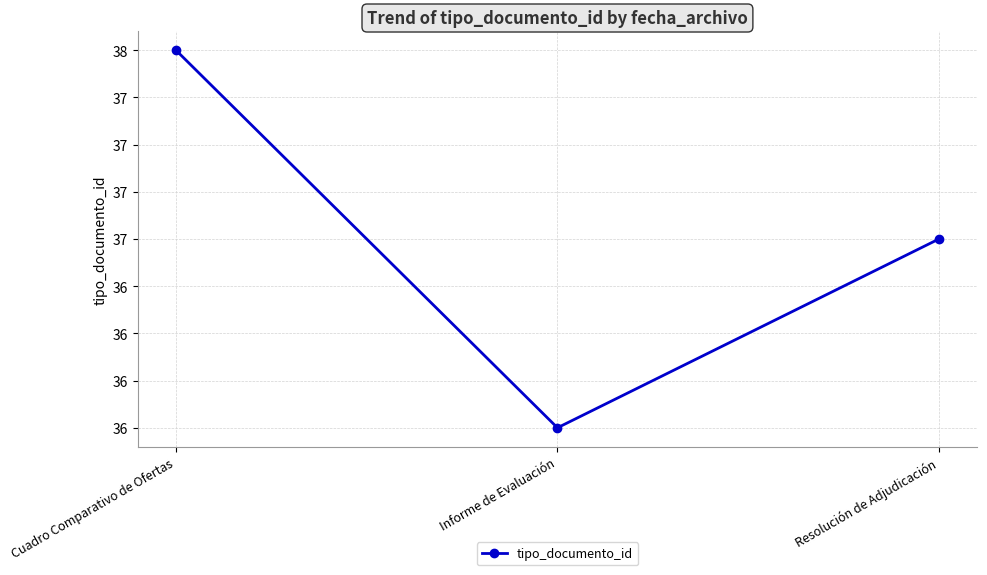

The value at Cuadro Comparativo de Ofertas is 12. True or false?

False